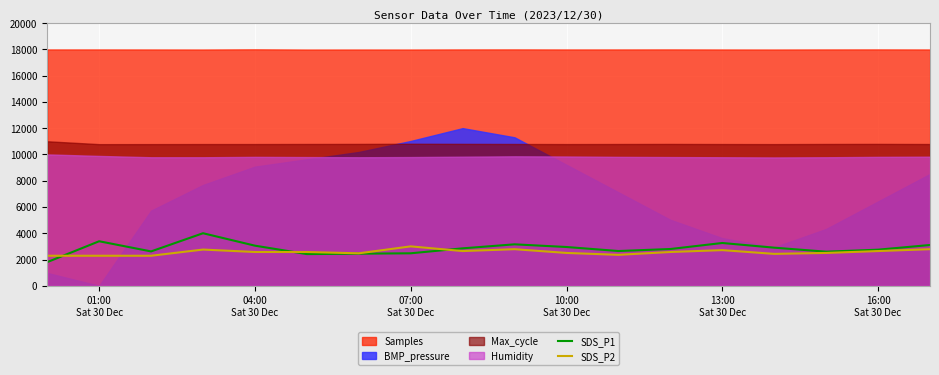

True or false: SDS_P2 has a value of 3535.9 at 16:00 Sat 30 Dec.

False